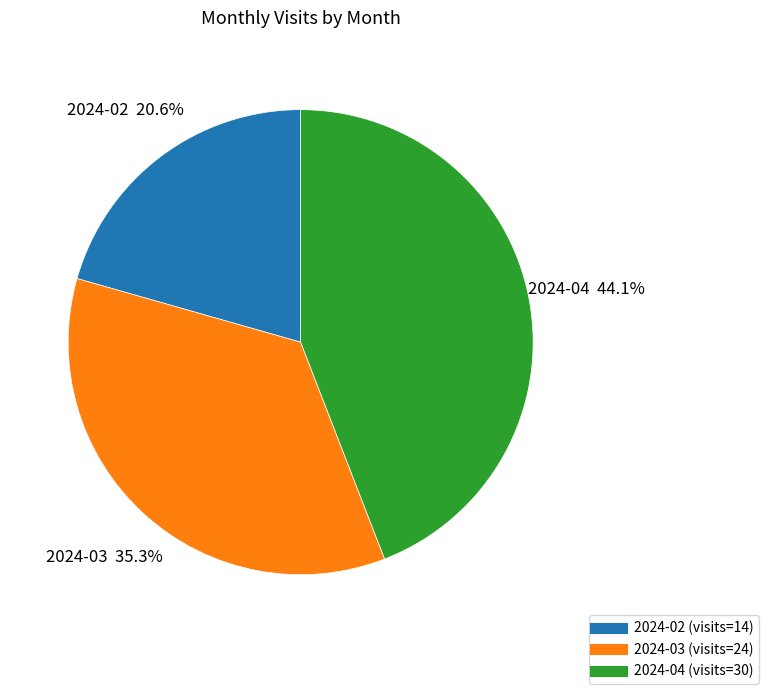

Which category has the biggest portion of the pie?

2024-04